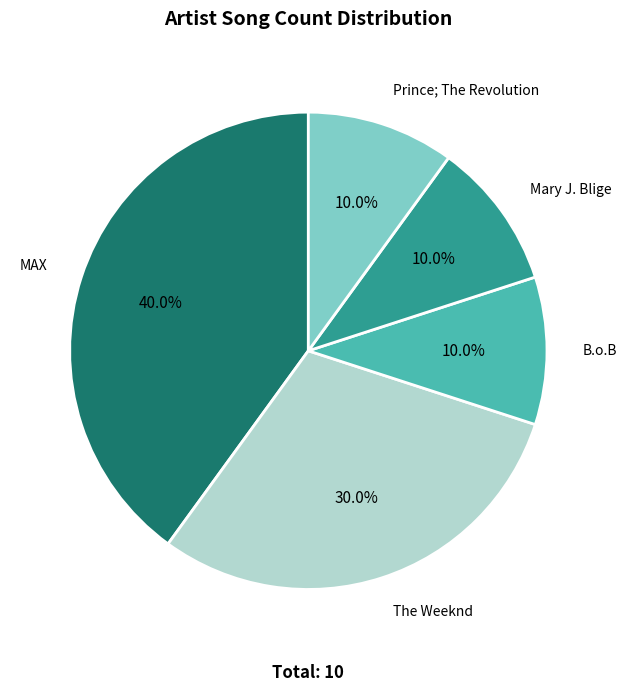

To the nearest percent, what portion does Mary J. Blige represent?

10%